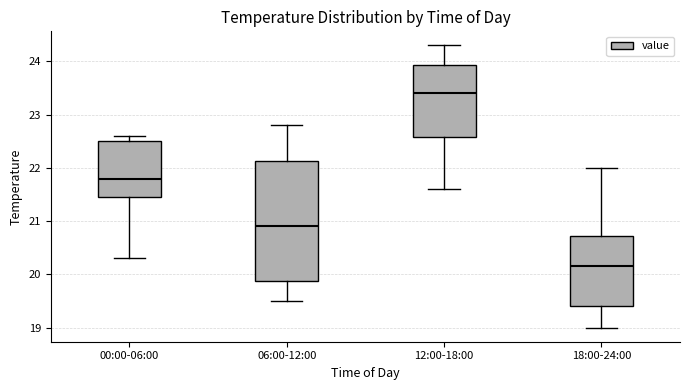

Reading left to right, transcribe this box plot: for each box, give where its median line is, the range the box spans, and where its two whiskers end, as read against the y-axis. The values are not printed on the chart, so give them approximately, as read against the axis.

00:00-06:00: median 21.8, box 21.5 to 22.5, whiskers 20.3 to 22.6
06:00-12:00: median 20.9, box 19.9 to 22.1, whiskers 19.5 to 22.8
12:00-18:00: median 23.4, box 22.6 to 23.9, whiskers 21.6 to 24.3
18:00-24:00: median 20.2, box 19.4 to 20.7, whiskers 19.0 to 22.0